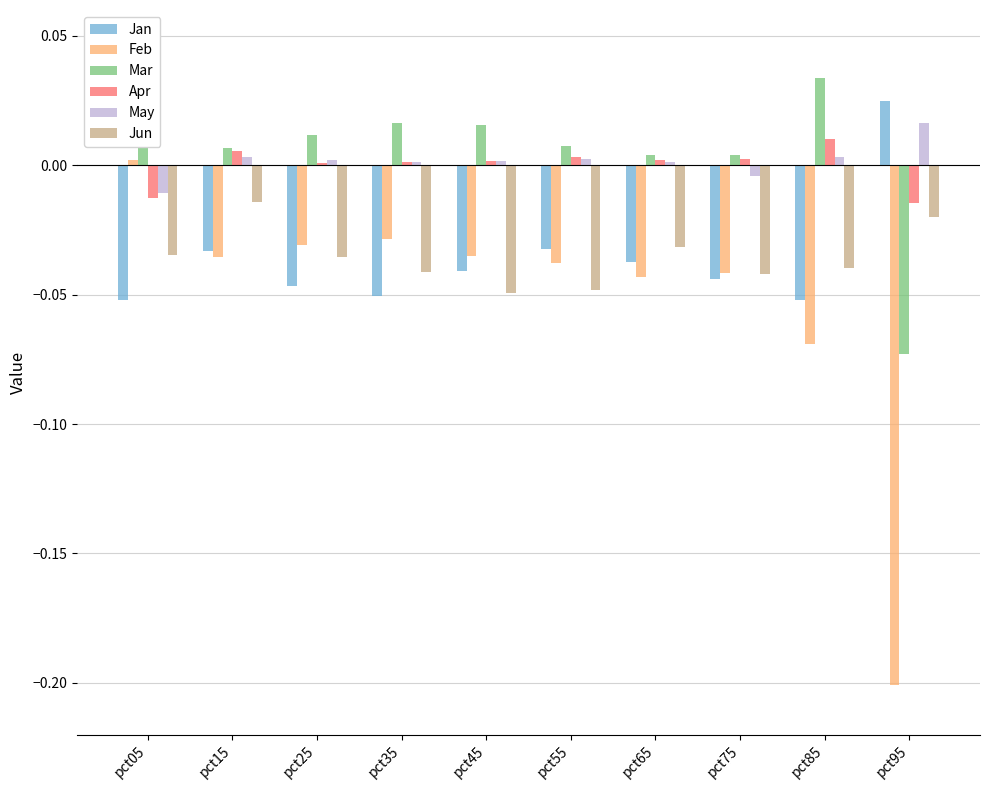

Which series changed the most between pct45 and pct95?

Feb